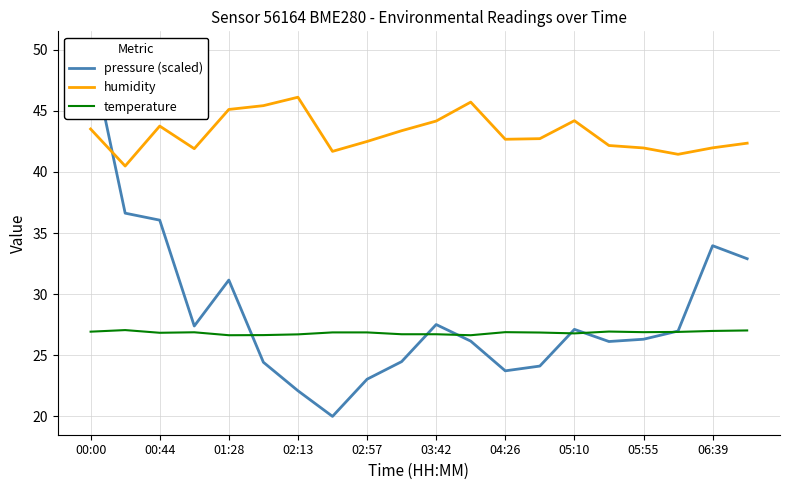

Reading left to right, list all the values displayed in this chart.

pressure (scaled): 50.0	36.6	36.1	27.4	31.2	24.4	22.1	20.0	23.0	24.5	27.5	26.2	23.7	24.1	27.1	26.1	26.3	27.0	34.0	32.9
humidity: 43.5	40.5	43.8	41.9	45.1	45.4	46.1	41.7	42.5	43.4	44.2	45.7	42.7	42.7	44.2	42.2	42.0	41.4	42.0	42.4
temperature: 26.9	27.1	26.8	26.9	26.6	26.6	26.7	26.9	26.9	26.7	26.7	26.6	26.9	26.9	26.8	26.9	26.9	26.9	27.0	27.0